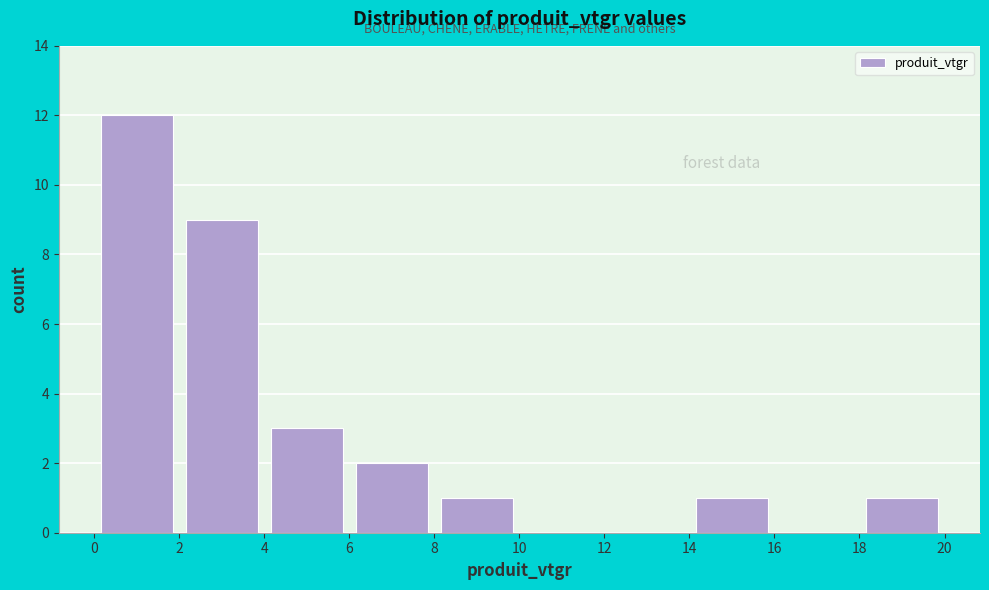

Reading left to right, transcribe this chart: for each bar, give the range it covers on the x-axis and its height. The values are not printed on the chart, so give them approximately, as read against the axis.

0 to 2: 12
2 to 4: 9
4 to 6: 3
6 to 8: 2
8 to 10: 1
10 to 12: 0
12 to 14: 0
14 to 16: 1
16 to 18: 0
18 to 20: 1